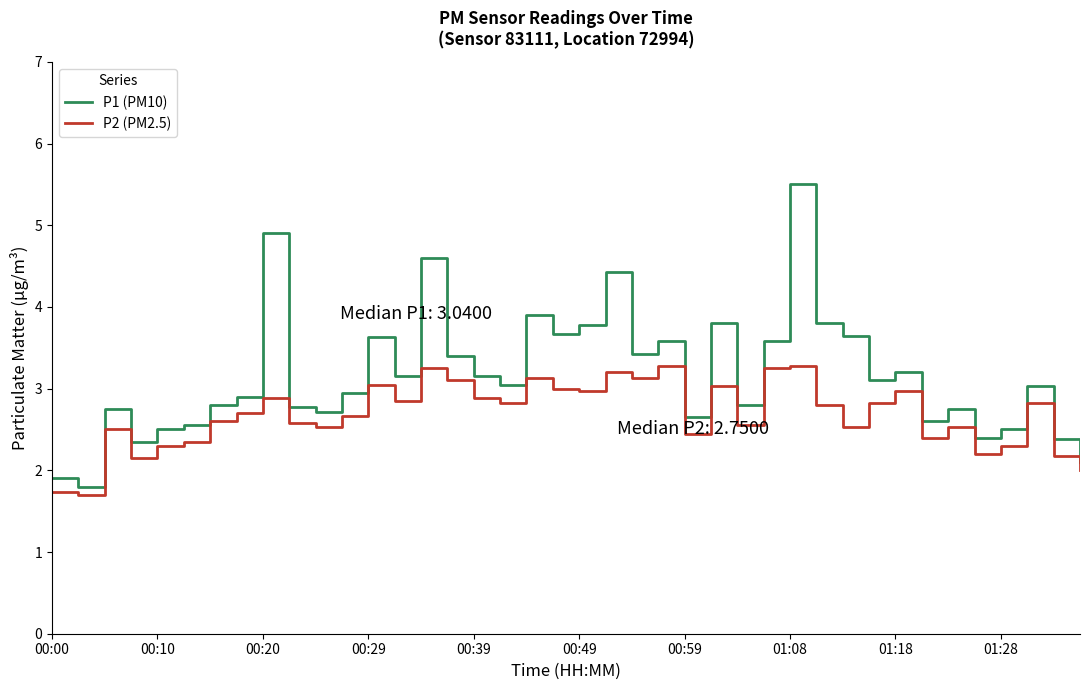

List the series in order of their peak value, highest first.

P1 (PM10), P2 (PM2.5)